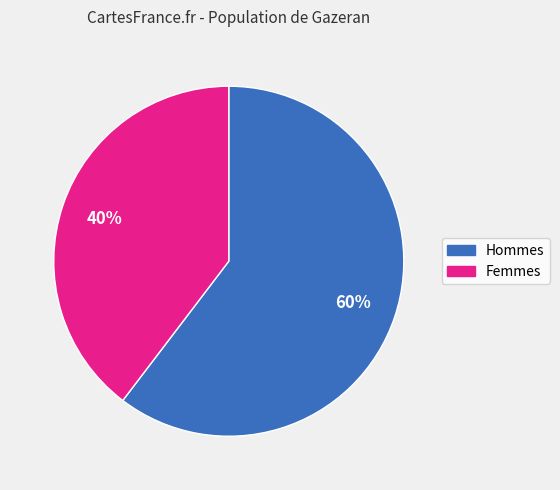

To the nearest percent, what is the average slice percentage?

50%